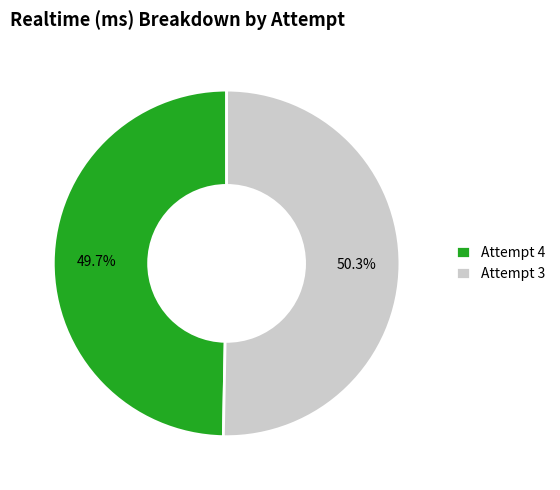

Which category has the biggest portion of the pie?

Attempt 3